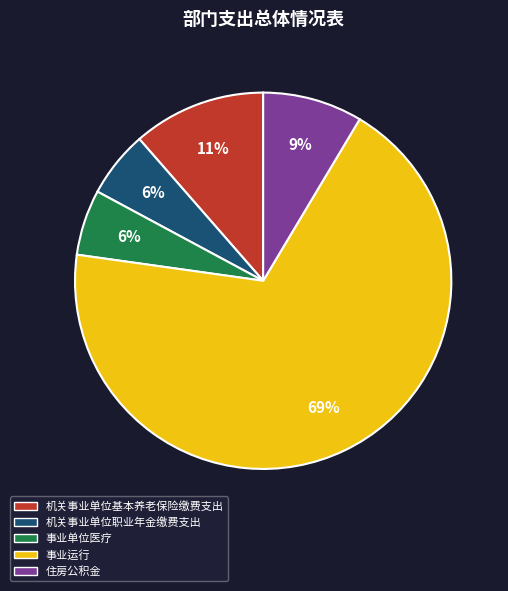

To the nearest percent, what percentage of the pie is 机关事业单位基本养老保险缴费支出?

11%